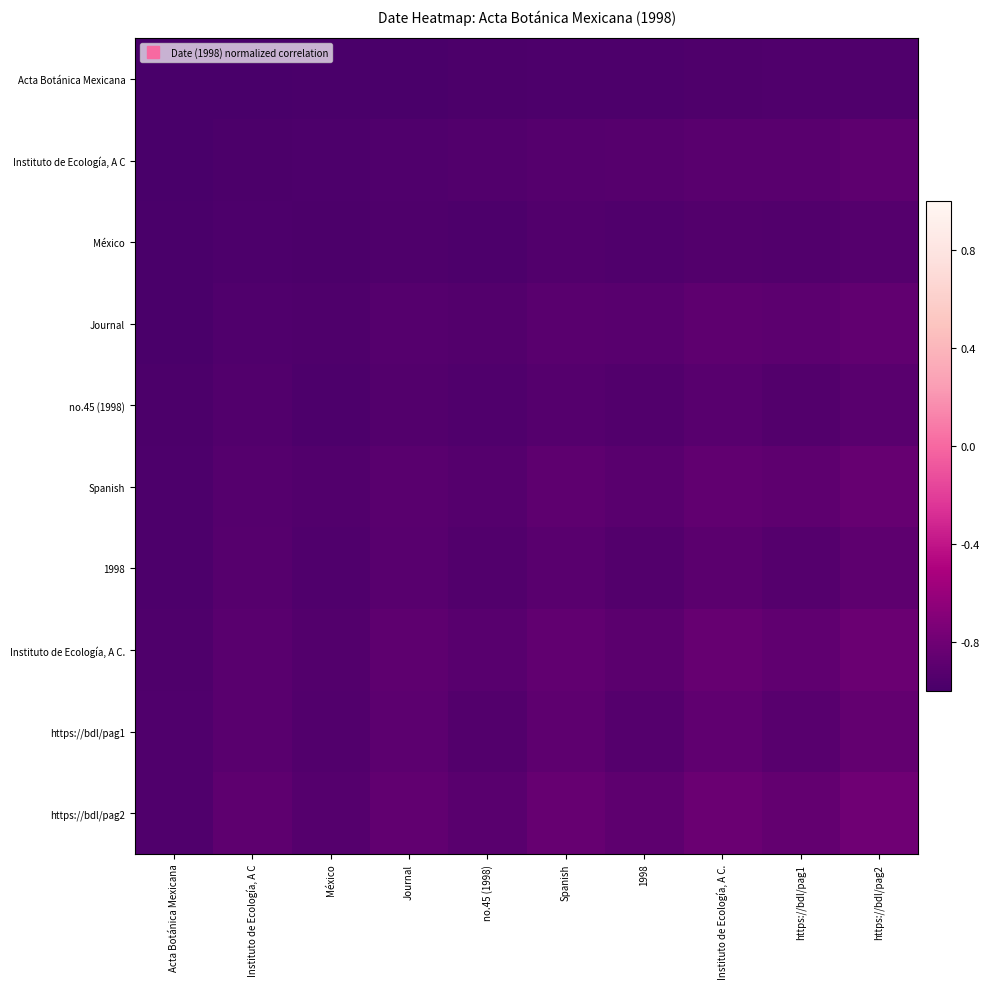

Reading left to right, transcribe all the data shown in this chart.

Acta Botánica Mexicana: Acta Botánica Mexicana=-1.0	Instituto de Ecología, A C=-1.0	México=-1.0	Journal=-1.0	no.45 (1998)=-1.0	Spanish=-1.0	1998=-1.0	Instituto de Ecología, A C.=-1.0	https://bdl/pag1=-1.0	https://bdl/pag2=-1.0
Instituto de Ecología, A C: Acta Botánica Mexicana=-1.0	Instituto de Ecología, A C=-1.0	México=-1.0	Journal=-1.0	no.45 (1998)=-1.0	Spanish=-0.9	1998=-0.9	Instituto de Ecología, A C.=-0.9	https://bdl/pag1=-0.9	https://bdl/pag2=-0.9
México: Acta Botánica Mexicana=-1.0	Instituto de Ecología, A C=-1.0	México=-1.0	Journal=-1.0	no.45 (1998)=-1.0	Spanish=-1.0	1998=-1.0	Instituto de Ecología, A C.=-0.9	https://bdl/pag1=-0.9	https://bdl/pag2=-0.9
Journal: Acta Botánica Mexicana=-1.0	Instituto de Ecología, A C=-1.0	México=-1.0	Journal=-0.9	no.45 (1998)=-0.9	Spanish=-0.9	1998=-0.9	Instituto de Ecología, A C.=-0.9	https://bdl/pag1=-0.9	https://bdl/pag2=-0.9
no.45 (1998): Acta Botánica Mexicana=-1.0	Instituto de Ecología, A C=-1.0	México=-1.0	Journal=-0.9	no.45 (1998)=-1.0	Spanish=-0.9	1998=-0.9	Instituto de Ecología, A C.=-0.9	https://bdl/pag1=-0.9	https://bdl/pag2=-0.9
Spanish: Acta Botánica Mexicana=-1.0	Instituto de Ecología, A C=-0.9	México=-1.0	Journal=-0.9	no.45 (1998)=-0.9	Spanish=-0.9	1998=-0.9	Instituto de Ecología, A C.=-0.9	https://bdl/pag1=-0.9	https://bdl/pag2=-0.8
1998: Acta Botánica Mexicana=-1.0	Instituto de Ecología, A C=-0.9	México=-1.0	Journal=-0.9	no.45 (1998)=-0.9	Spanish=-0.9	1998=-0.9	Instituto de Ecología, A C.=-0.9	https://bdl/pag1=-0.9	https://bdl/pag2=-0.9
Instituto de Ecología, A C.: Acta Botánica Mexicana=-1.0	Instituto de Ecología, A C=-0.9	México=-0.9	Journal=-0.9	no.45 (1998)=-0.9	Spanish=-0.9	1998=-0.9	Instituto de Ecología, A C.=-0.8	https://bdl/pag1=-0.9	https://bdl/pag2=-0.8
https://bdl/pag1: Acta Botánica Mexicana=-1.0	Instituto de Ecología, A C=-0.9	México=-0.9	Journal=-0.9	no.45 (1998)=-0.9	Spanish=-0.9	1998=-0.9	Instituto de Ecología, A C.=-0.9	https://bdl/pag1=-0.9	https://bdl/pag2=-0.9
https://bdl/pag2: Acta Botánica Mexicana=-1.0	Instituto de Ecología, A C=-0.9	México=-0.9	Journal=-0.9	no.45 (1998)=-0.9	Spanish=-0.8	1998=-0.9	Instituto de Ecología, A C.=-0.8	https://bdl/pag1=-0.9	https://bdl/pag2=-0.8